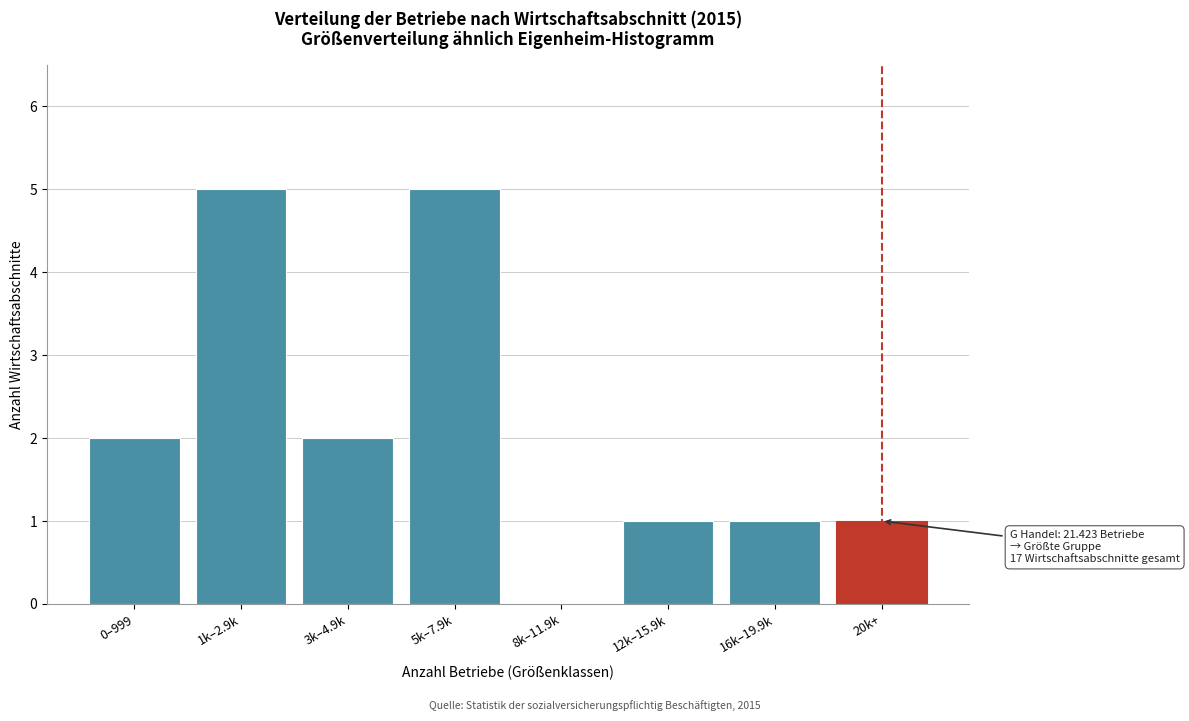

Reading left to right, extract all data points from this chart.

0–999=2	1k–2.9k=5	3k–4.9k=2	5k–7.9k=5	8k–11.9k=0	12k–15.9k=1	16k–19.9k=1	20k+=1